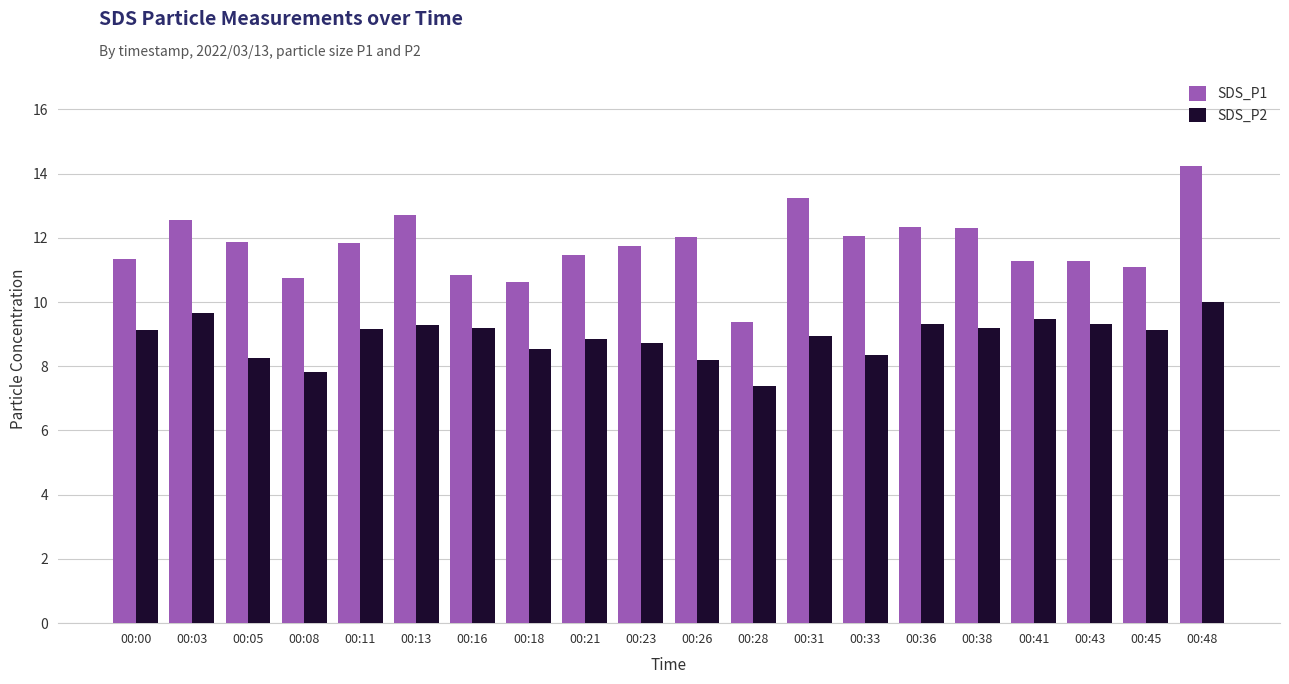

At which category does the chart reach its minimum across all series?

00:28